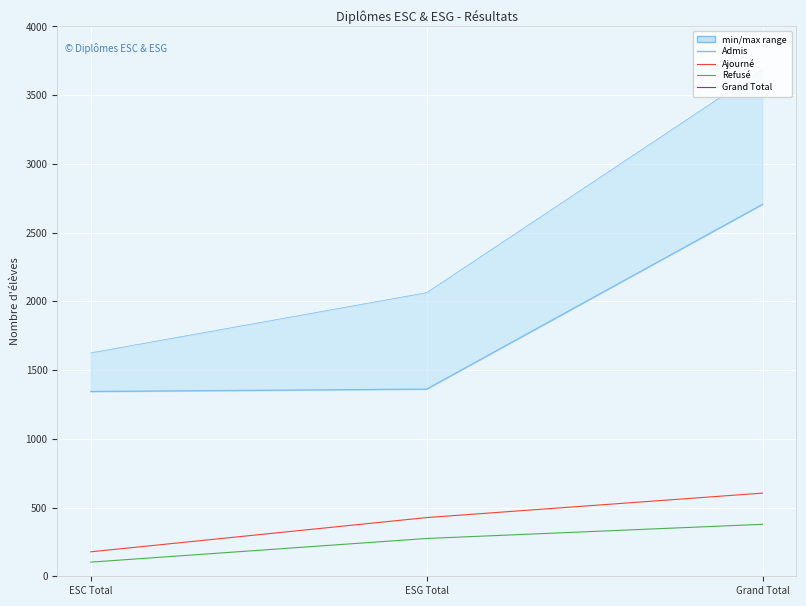

What is the label of the 2nd point from the left?

ESG Total